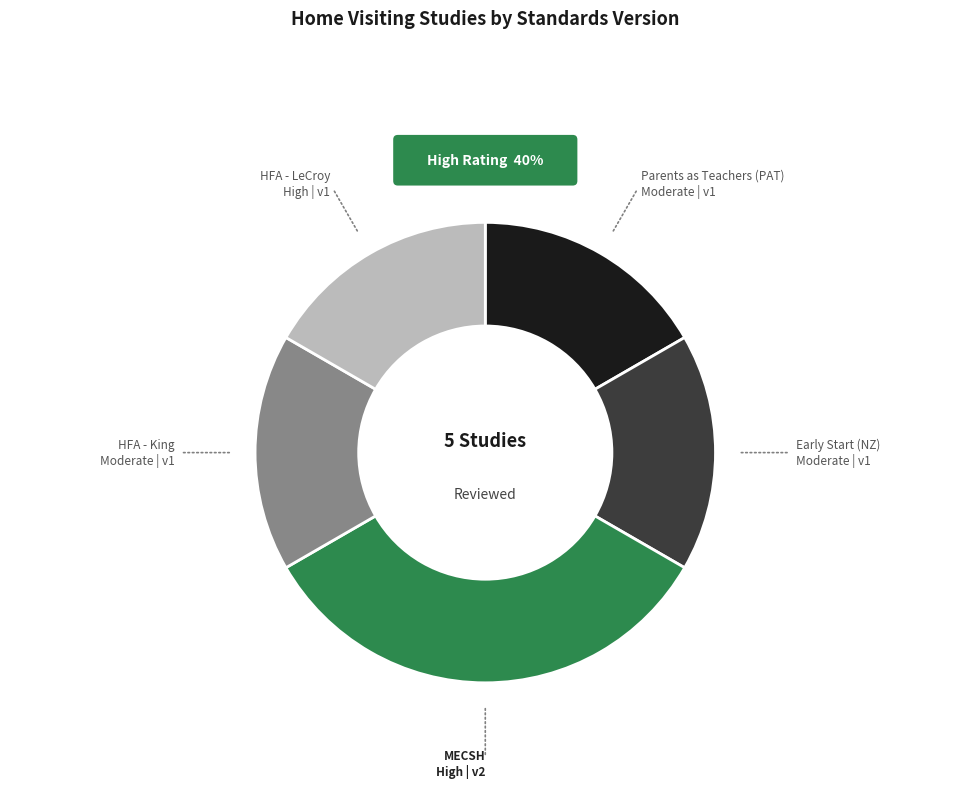

Combined, do MECSH and HFA - LeCroy account for over 50%?

No